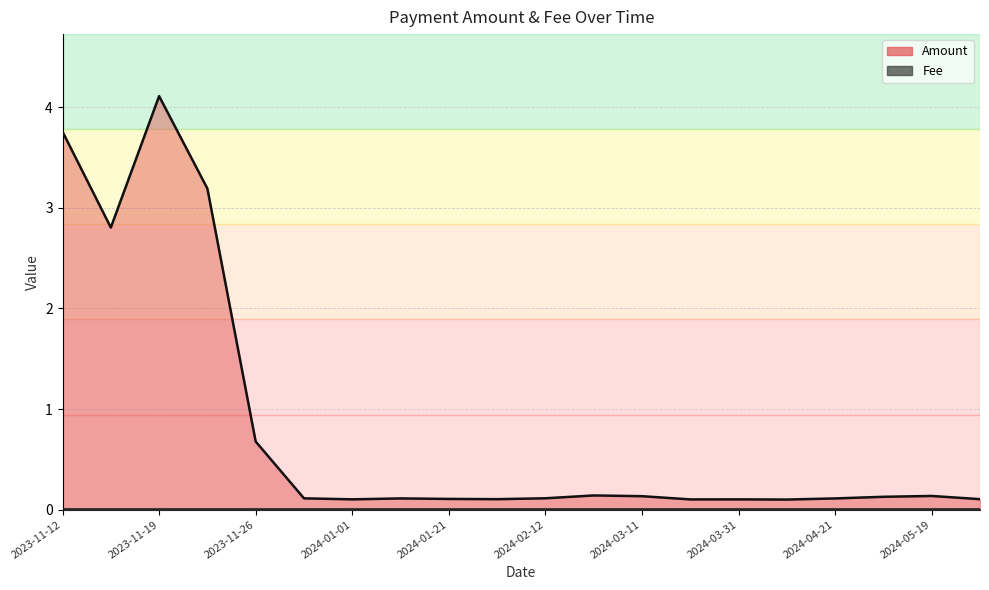

List the labels in order of Fee value, largest first.

2024-05-29, 2024-05-19, 2024-05-05, 2024-04-21, 2024-04-10, 2024-03-31, 2024-03-20, 2024-03-11, 2024-02-26, 2024-02-12, 2024-01-31, 2024-01-21, 2024-01-11, 2024-01-01, 2023-12-20, 2023-11-26, 2023-11-22, 2023-11-19, 2023-11-15, 2023-11-12